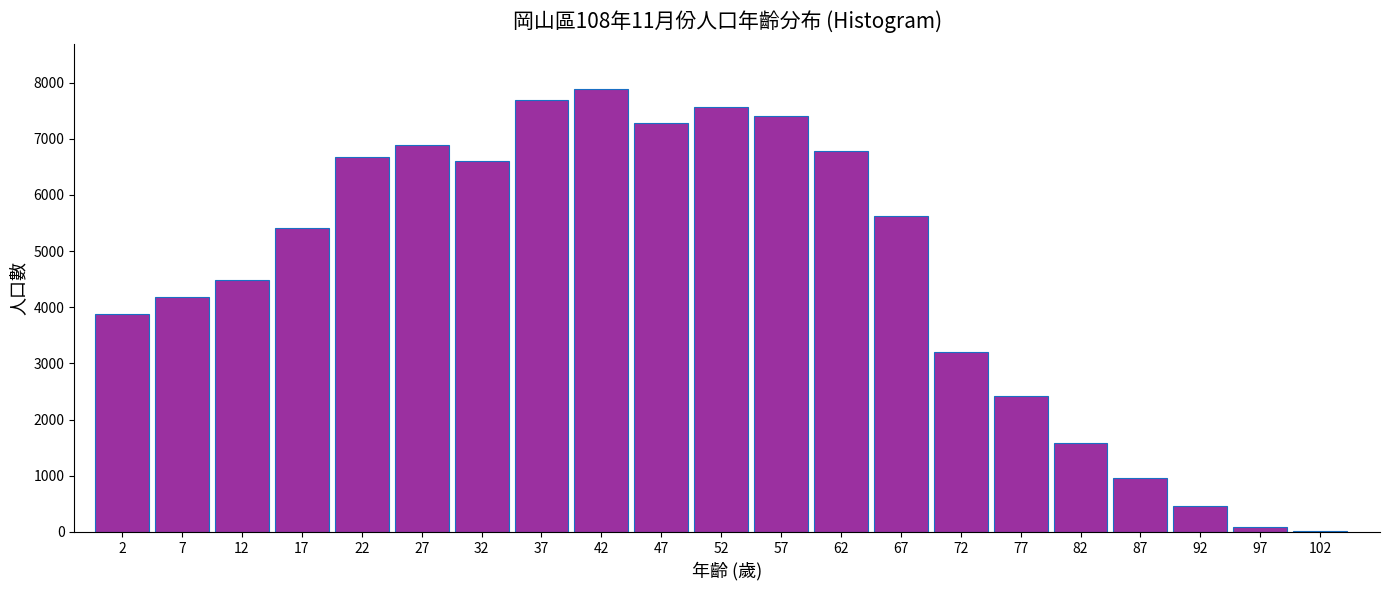

Reading left to right, list all the values displayed in this chart.

2=3873	7=4175	12=4478	17=5411	22=6681	27=6892	32=6613	37=7688	42=7892	47=7286	52=7568	57=7414	62=6779	67=5628	72=3202	77=2425	82=1582	87=964	92=464	97=91	102=14